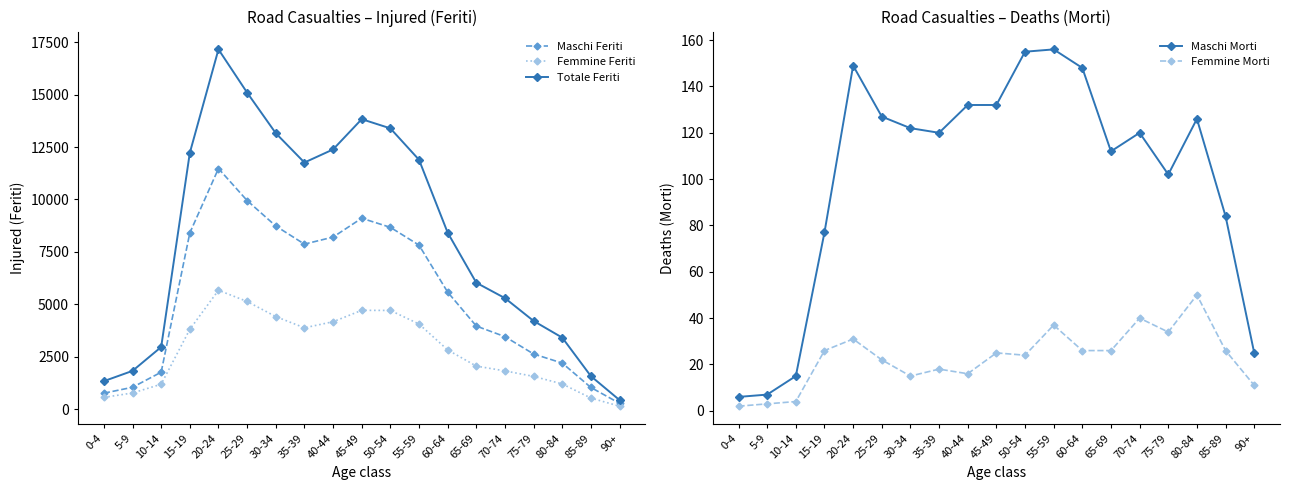

Reading left to right, what are all the values shown in this chart?

Maschi Feriti: 0-4=773	5-9=1054	10-14=1773	15-19=8407	20-24=11475	25-29=9950	30-34=8737	35-39=7874	40-44=8209	45-49=9107	50-54=8674	55-59=7826	60-64=5587	65-69=3971	70-74=3466	75-79=2640	80-84=2206	85-89=1044	90+=290
Femmine Feriti: 0-4=573	5-9=782	10-14=1199	15-19=3815	20-24=5676	25-29=5142	30-34=4422	35-39=3887	40-44=4176	45-49=4720	50-54=4715	55-59=4067	60-64=2834	65-69=2063	70-74=1835	75-79=1573	80-84=1213	85-89=540	90+=154
Totale Feriti: 0-4=1346	5-9=1836	10-14=2972	15-19=12222	20-24=17151	25-29=15092	30-34=13159	35-39=11761	40-44=12385	45-49=13827	50-54=13389	55-59=11893	60-64=8421	65-69=6034	70-74=5301	75-79=4213	80-84=3419	85-89=1584	90+=444
Maschi Morti: 0-4=6	5-9=7	10-14=15	15-19=77	20-24=149	25-29=127	30-34=122	35-39=120	40-44=132	45-49=132	50-54=155	55-59=156	60-64=148	65-69=112	70-74=120	75-79=102	80-84=126	85-89=84	90+=25
Femmine Morti: 0-4=2	5-9=3	10-14=4	15-19=26	20-24=31	25-29=22	30-34=15	35-39=18	40-44=16	45-49=25	50-54=24	55-59=37	60-64=26	65-69=26	70-74=40	75-79=34	80-84=50	85-89=26	90+=11